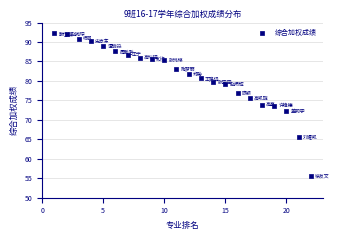

What is the range of Y values (max minus min)?

36.6